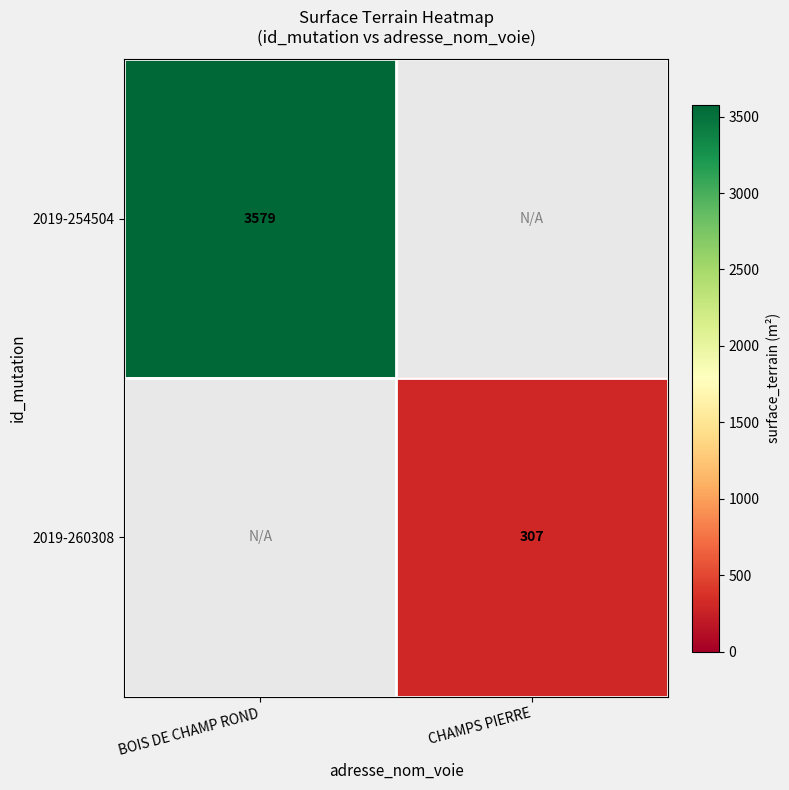

Is it true that 2019-260308 equals 307 at CHAMPS PIERRE?

True